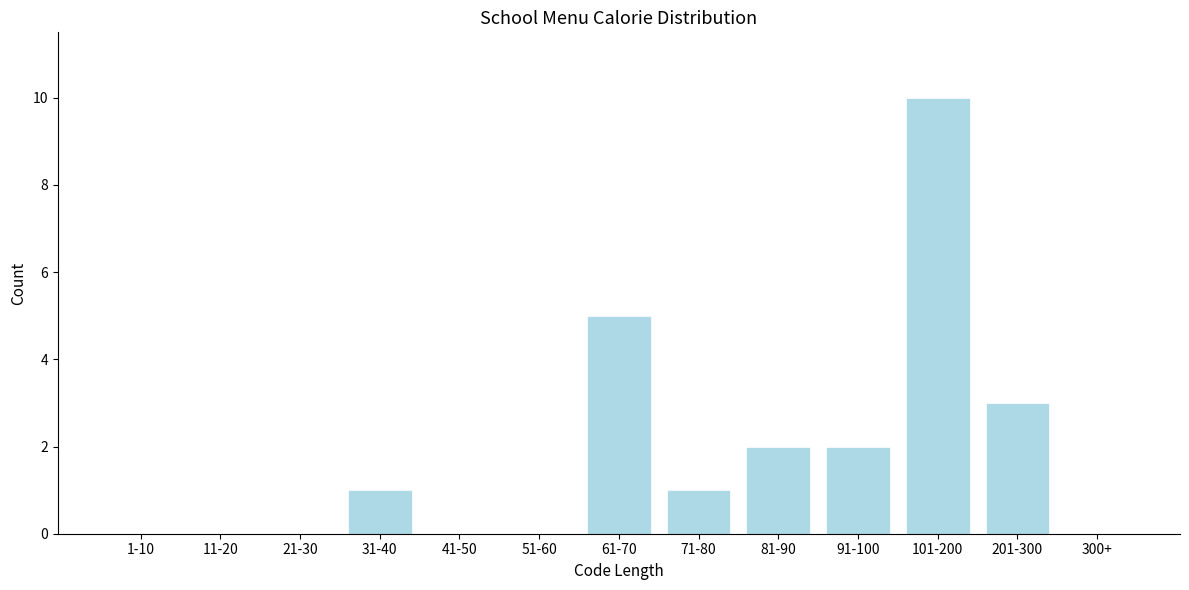

Reading left to right, what are all the values shown in this chart?

1-10=0	11-20=0	21-30=0	31-40=1	41-50=0	51-60=0	61-70=5	71-80=1	81-90=2	91-100=2	101-200=10	201-300=3	300+=0